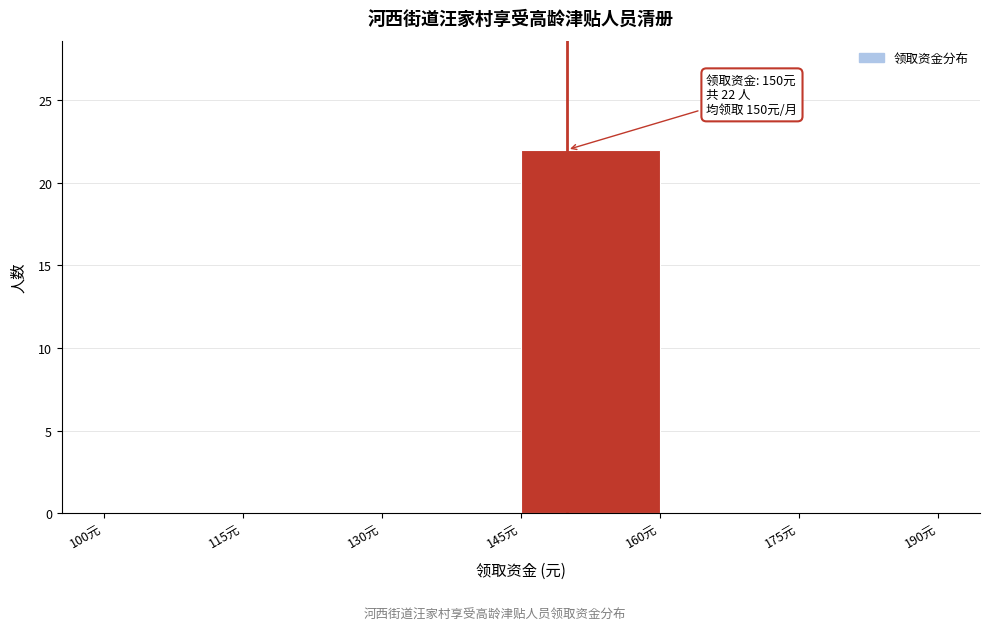

Over which range of the x-axis is the bar tallest?

145 to 160